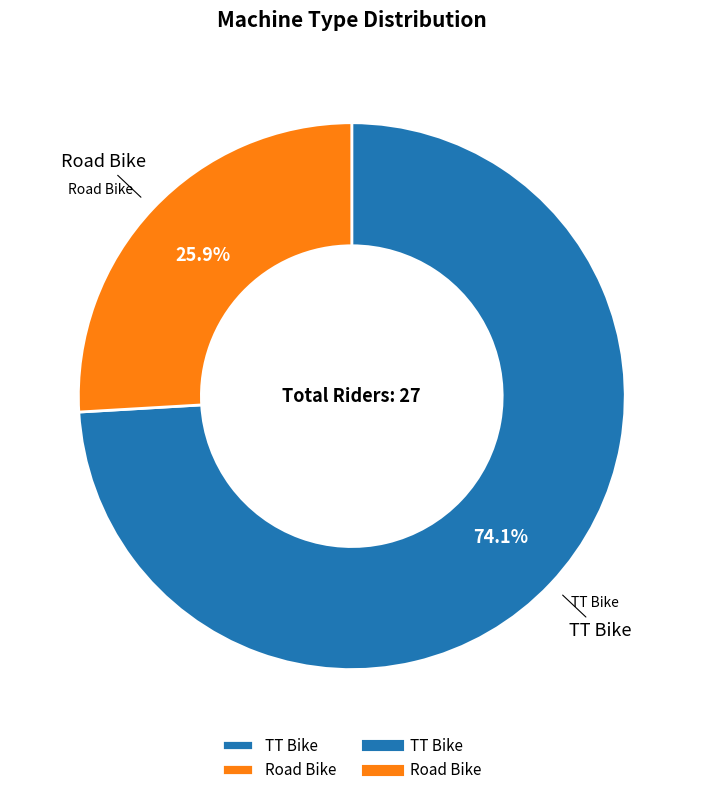

How many segments does this pie chart have?

2